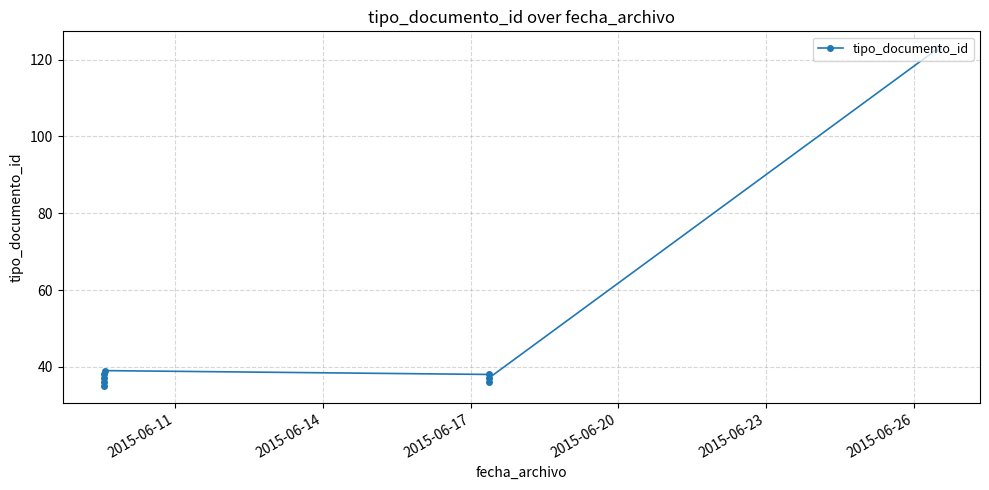

What value does the data have at 2015-06-17?

36